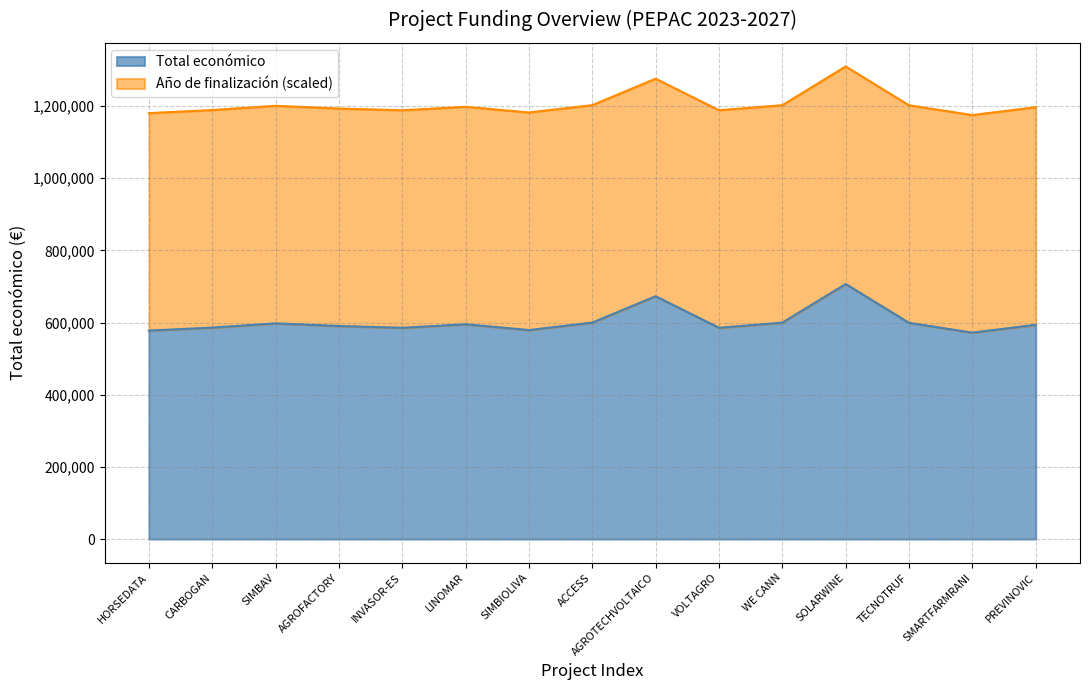

Reading right to left, what are all the values shown in this chart?

593715	571965	599131	706697	599584	585460	672807	599779	579152	595173	585346	590382	597651	585914	577638